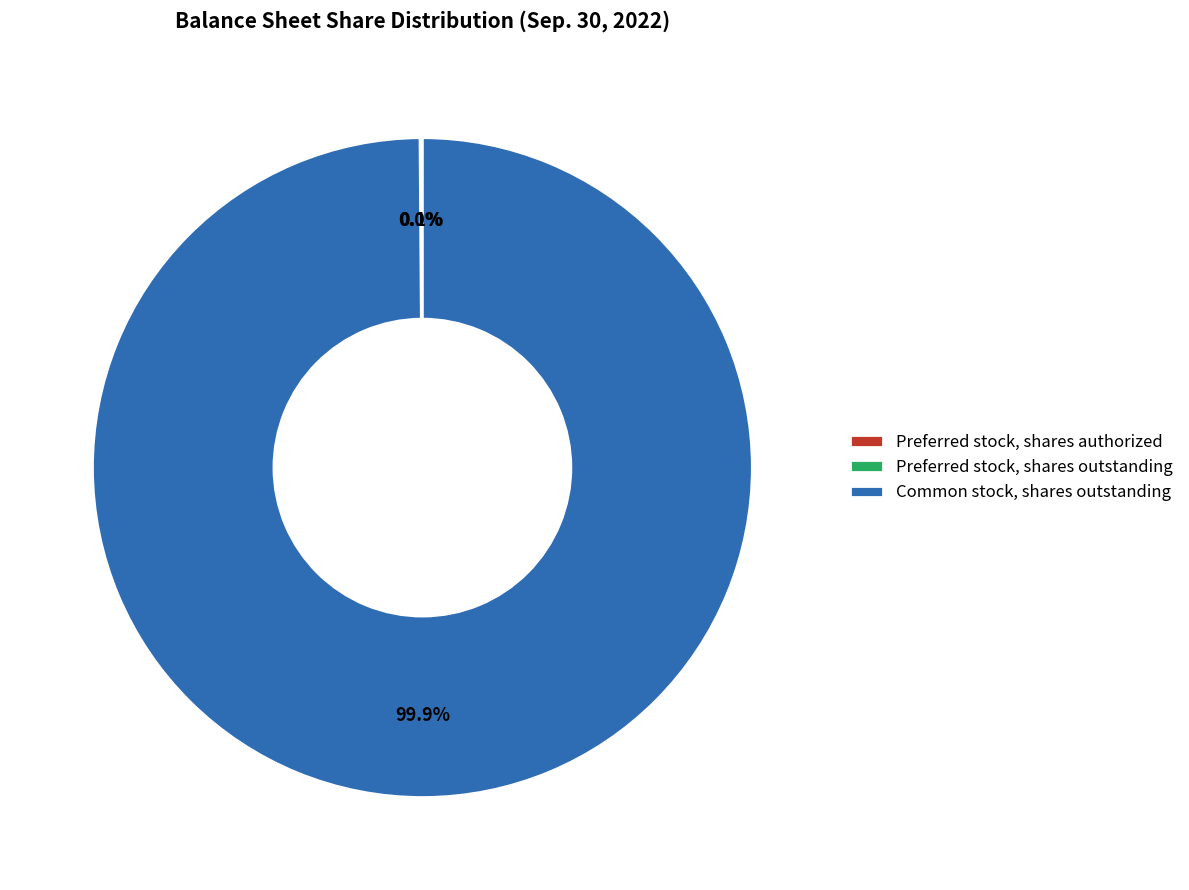

What is the majority slice?

Common stock, shares outstanding